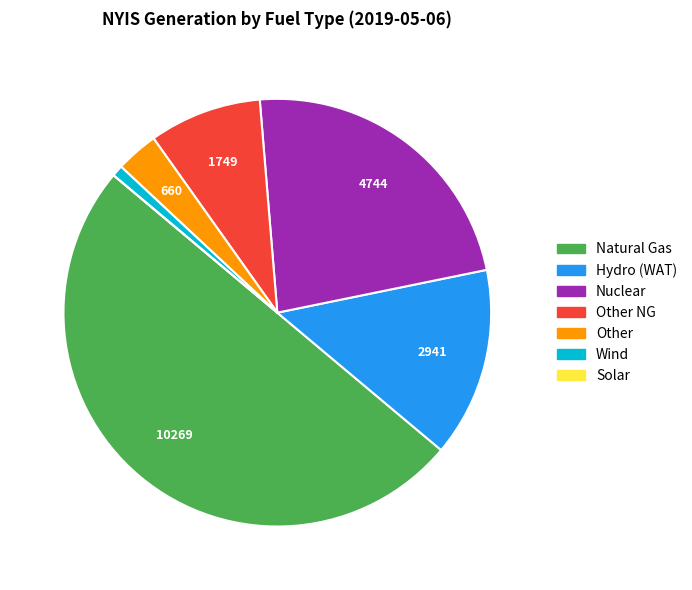

What is the majority slice?

Natural Gas